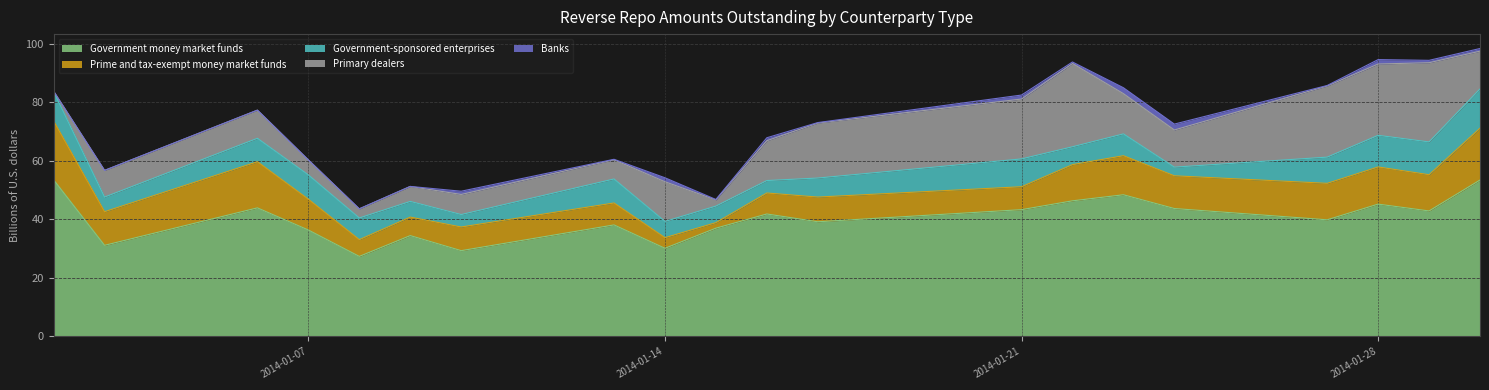

Does the chart display data point markers on the line(s)?

No